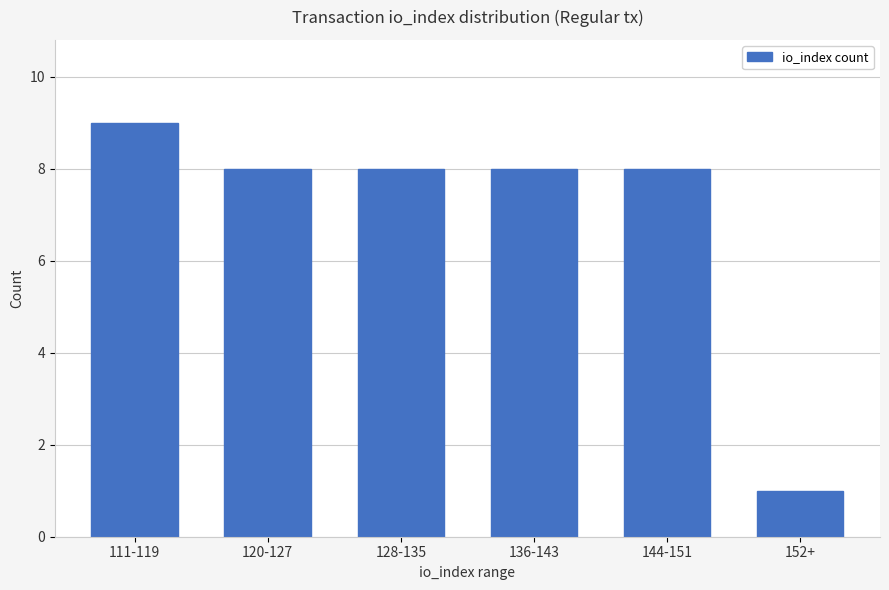

Are the bars grouped side by side (vs. stacked)?

No